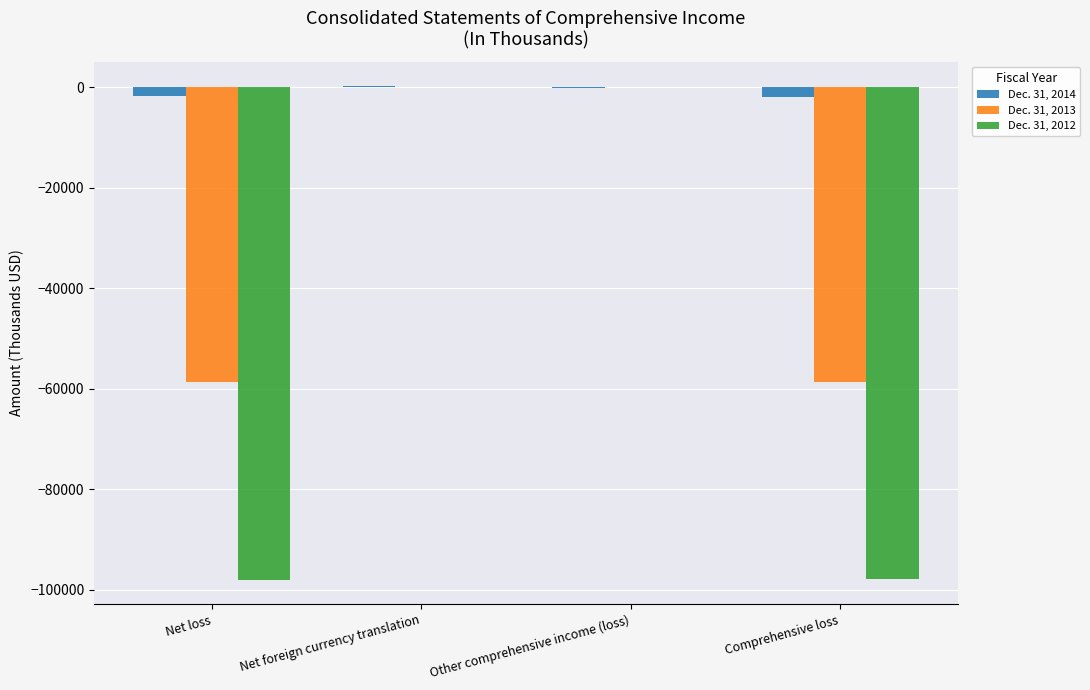

Is the value of Dec. 31, 2012 at Comprehensive loss greater than the value of Dec. 31, 2013 at Net loss?

No